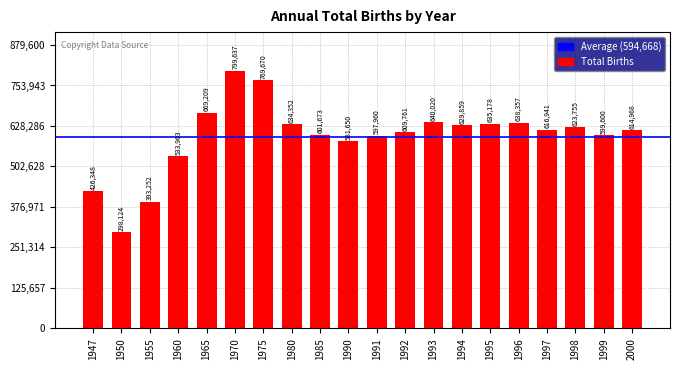

Reading right to left, transcribe all the data shown in this chart.

2000=614968	1999=599600	1998=623755	1997=616941	1996=638357	1995=635178	1994=629859	1993=640020	1992=609761	1991=597960	1990=581650	1985=601673	1980=634352	1975=769670	1970=799637	1965=669209	1960=533963	1955=393252	1950=298124	1947=426348